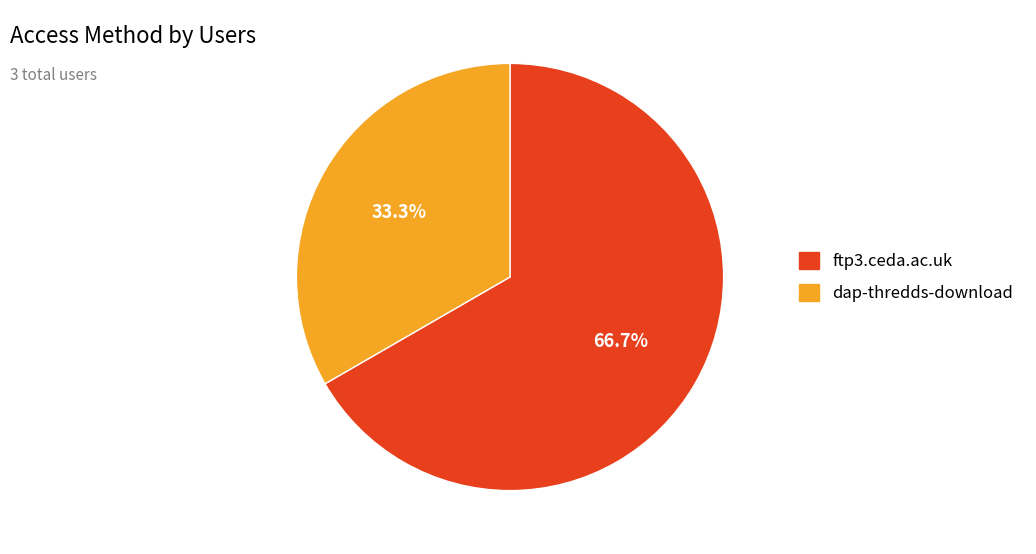

To the nearest percent, what is the difference between the largest and smallest slice percentages?

33%